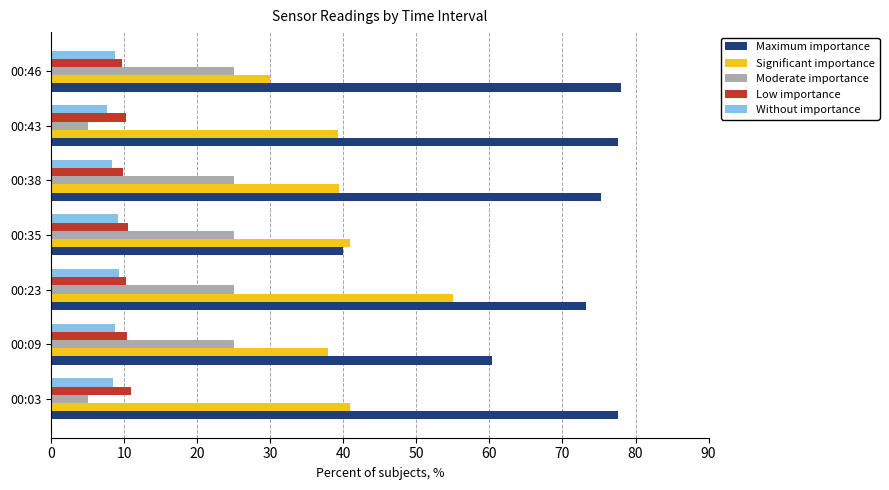

Rank the series by their maximum value, from lowest to highest.

Without importance, Low importance, Moderate importance, Significant importance, Maximum importance